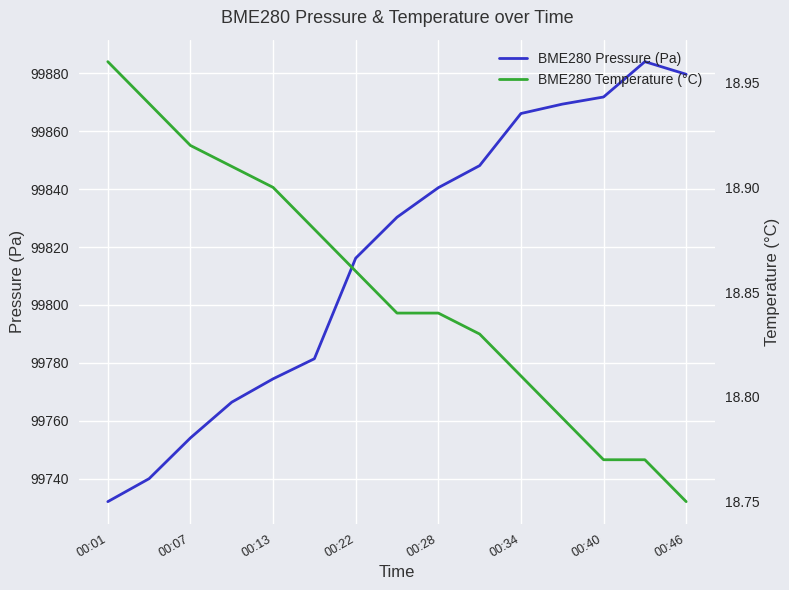

List the series in order of their overall mean, highest first.

BME280 Pressure (Pa), BME280 Temperature (°C)